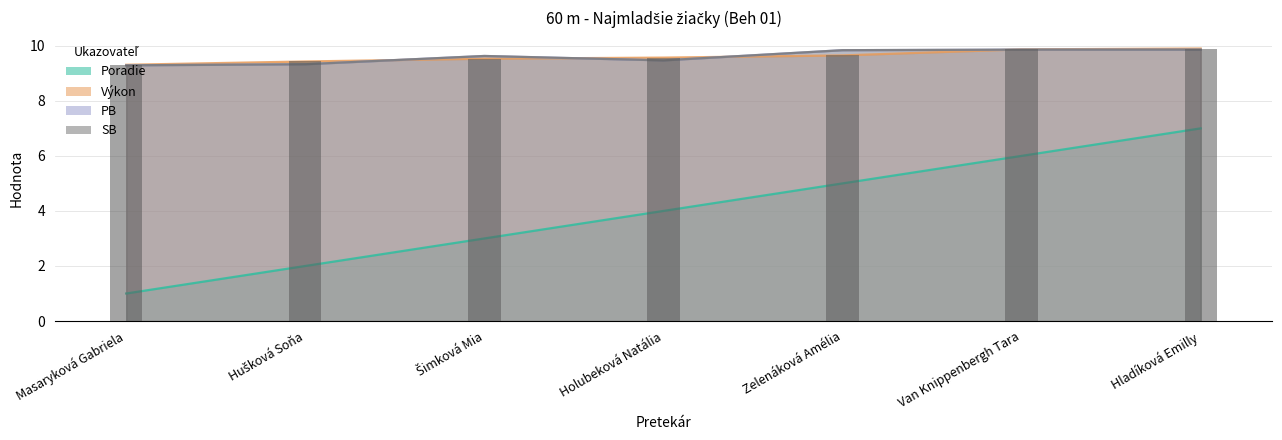

What is the spread (max minus min) of values at Zelenáková Amélia?

4.8